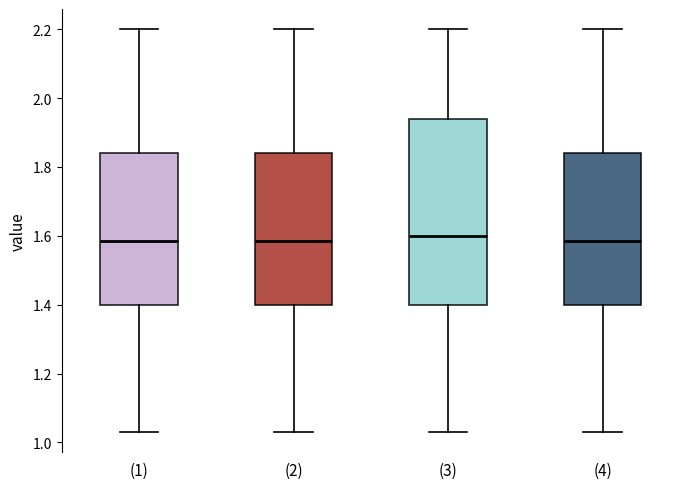

Reading left to right, transcribe this box plot: for each box, give where its median line is, the range the box spans, and where its two whiskers end, as read against the y-axis. The values are not printed on the chart, so give them approximately, as read against the axis.

(1): median 1.58, box 1.40 to 1.84, whiskers 1.04 to 2.20
(2): median 1.58, box 1.40 to 1.84, whiskers 1.04 to 2.20
(3): median 1.60, box 1.40 to 1.94, whiskers 1.04 to 2.20
(4): median 1.58, box 1.40 to 1.84, whiskers 1.04 to 2.20